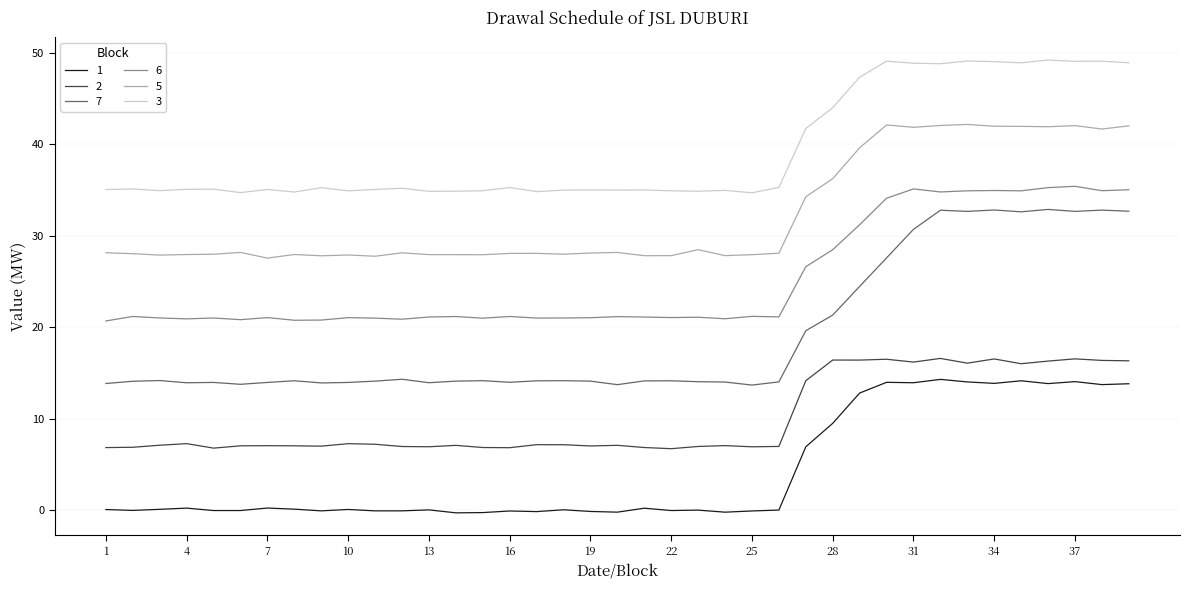

What is the value of the 6 point at the 11th from the left?

21.0